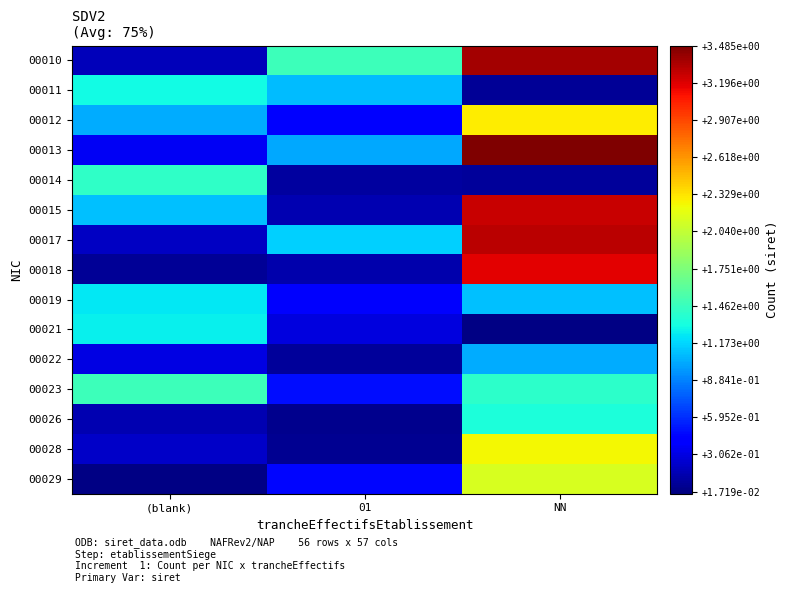

Which series has the largest range (max minus min)?

00010